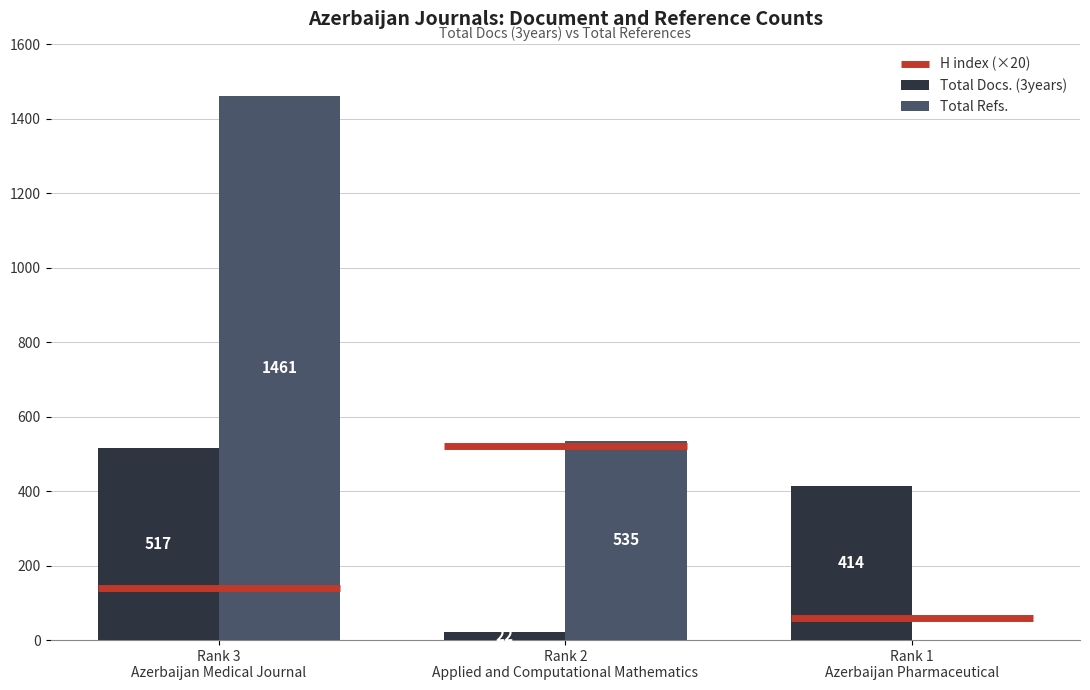

Which series has the largest total across all categories?

Total Refs.